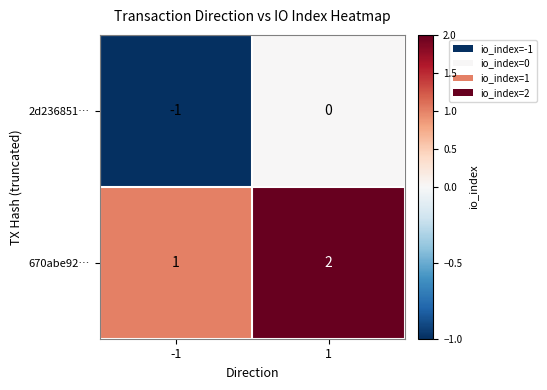

Is the value of 2d236851… at 1 greater than the value of 670abe92… at 1?

No